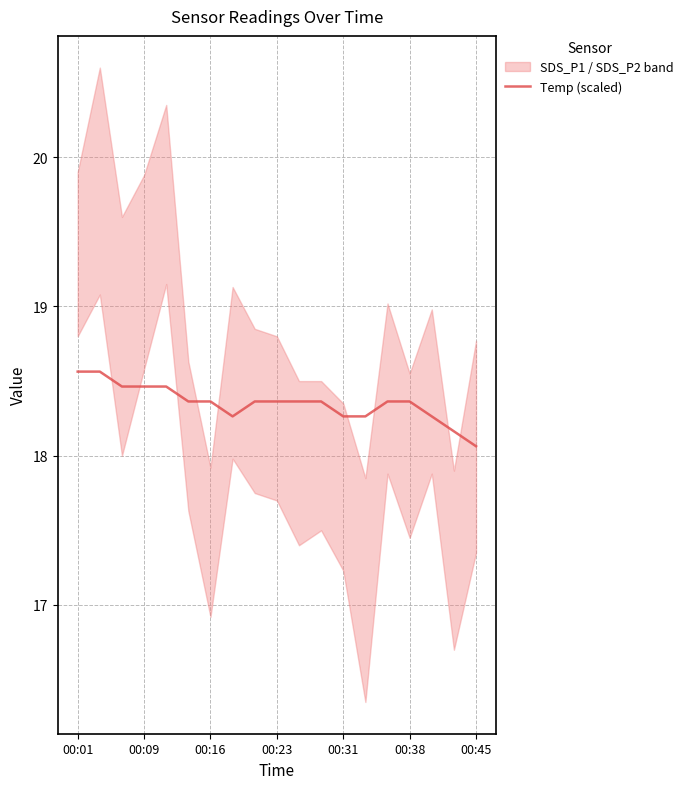

Is it true that the value at 16 is 11.2?

False